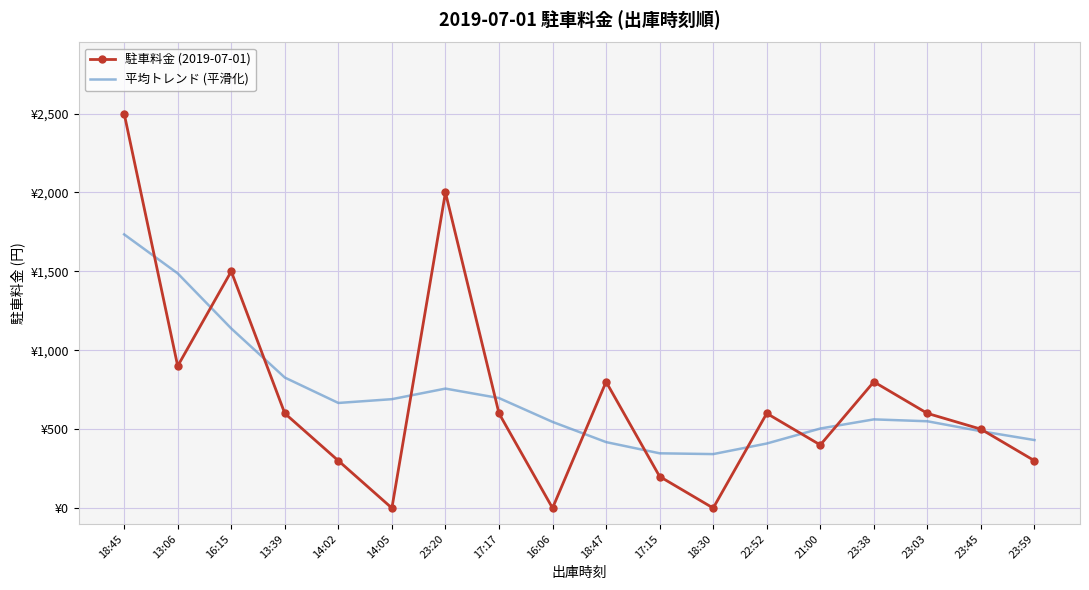

The 平均トレンド (平滑化) series shows 351 at 14:02. True or false?

False